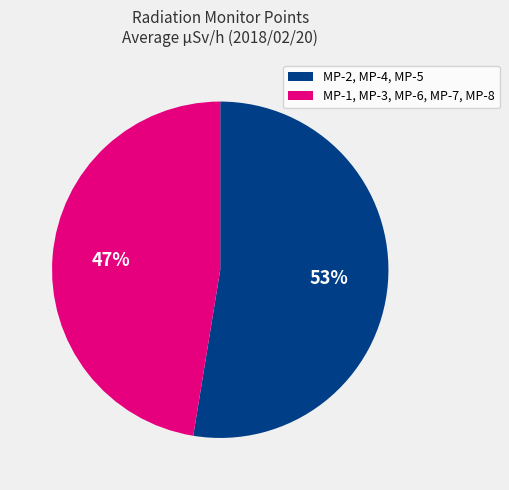

Rank the categories by value from highest to lowest.

MP-2, MP-4, MP-5, MP-1, MP-3, MP-6, MP-7, MP-8